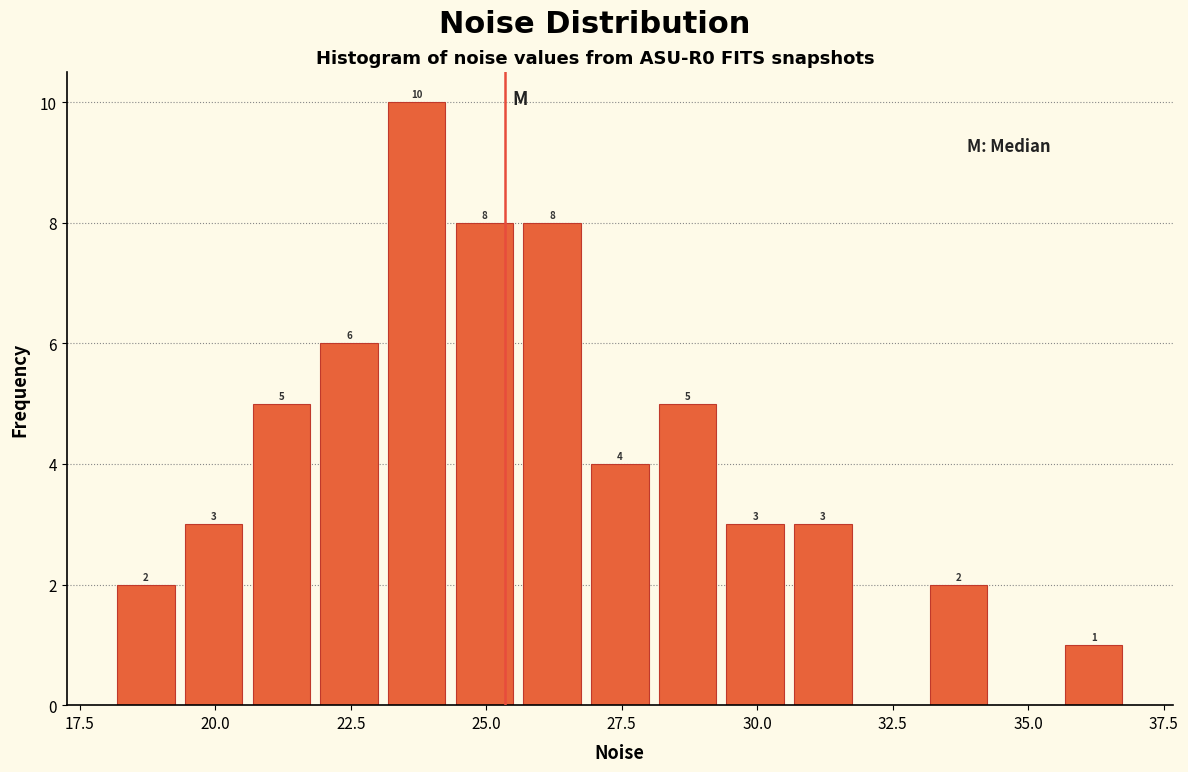

Read against the x-axis, roughly where is the centre of the tallest bar?

23.5